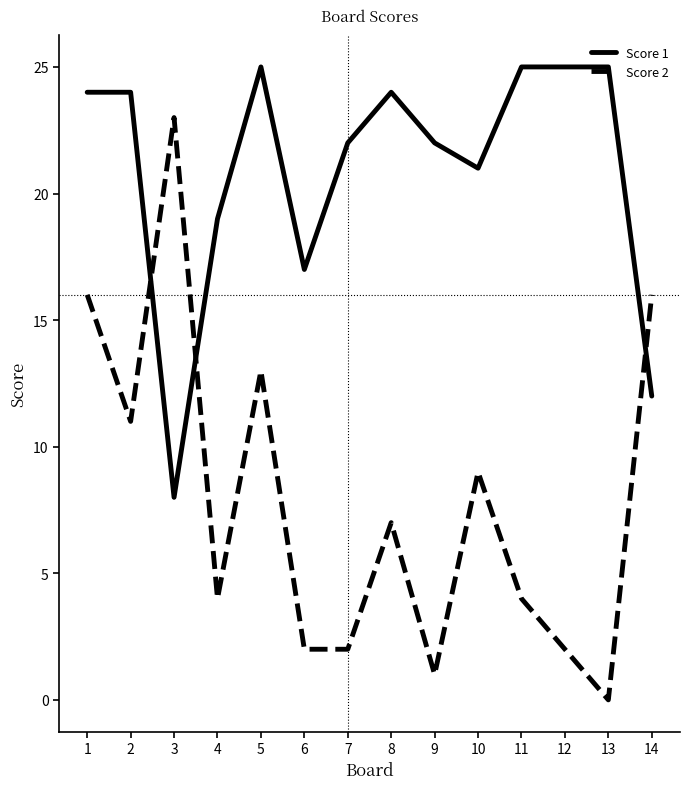

Does the chart display data point markers on the line(s)?

No